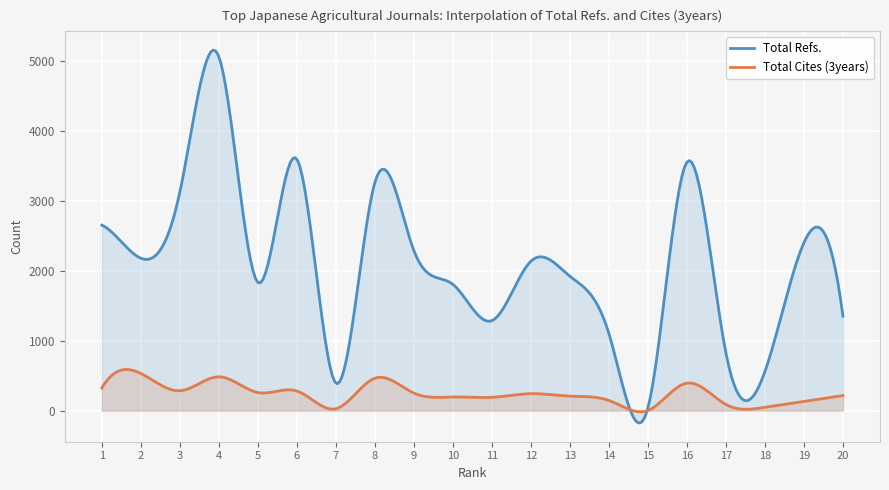

At which category is the sum across all series the highest?

4